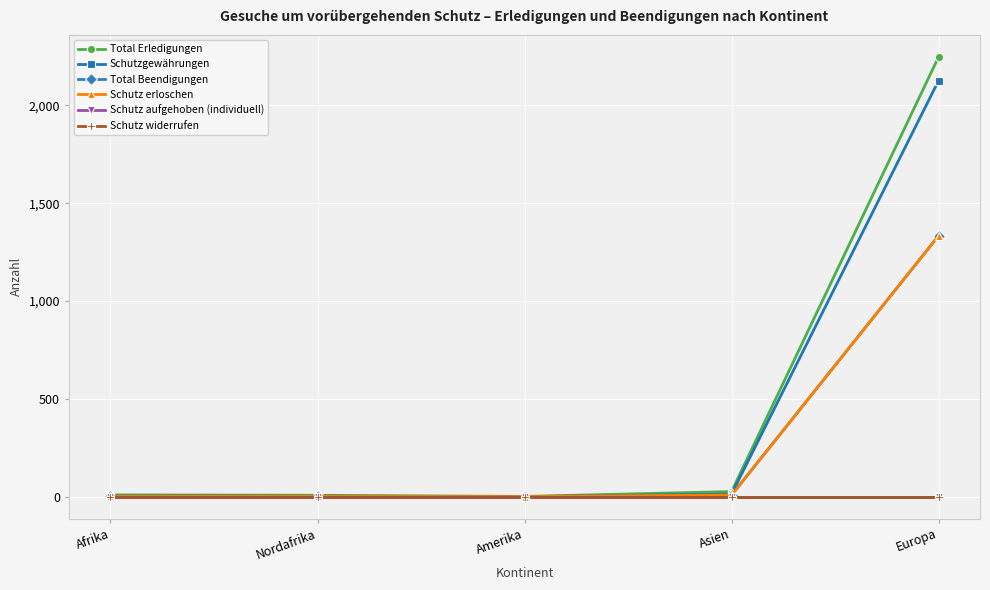

At which category does the chart reach its minimum across all series?

Afrika